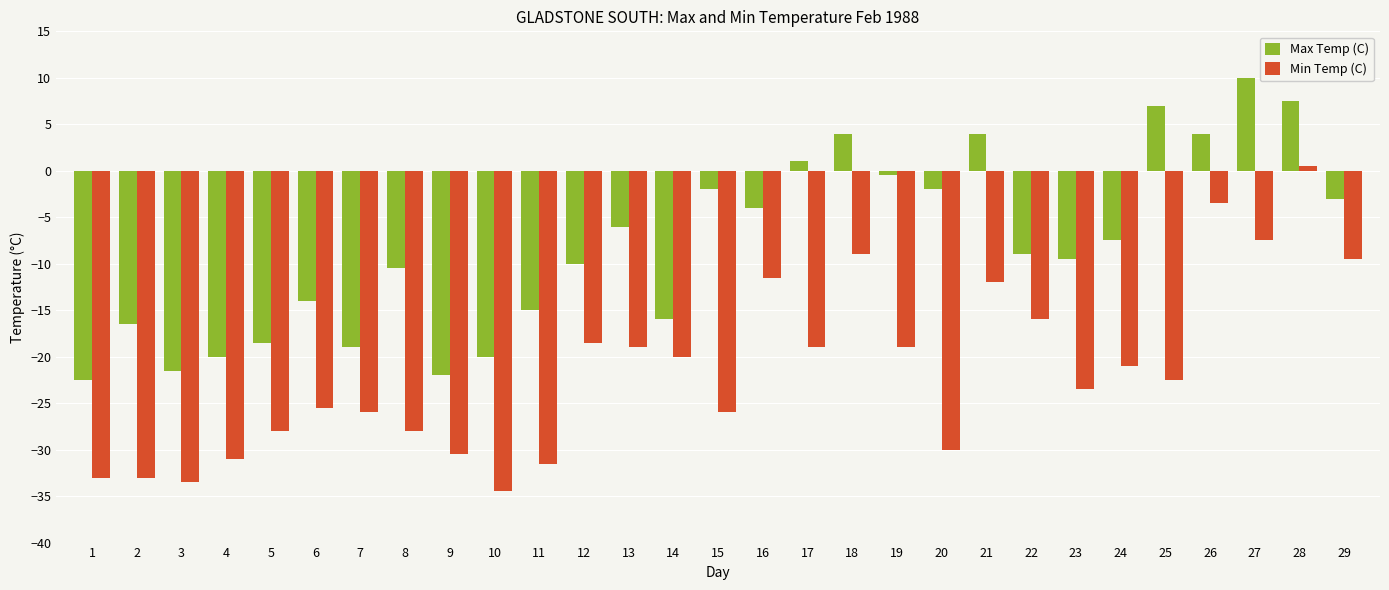

Where does the Min Temp (C) series first go above -22?

12